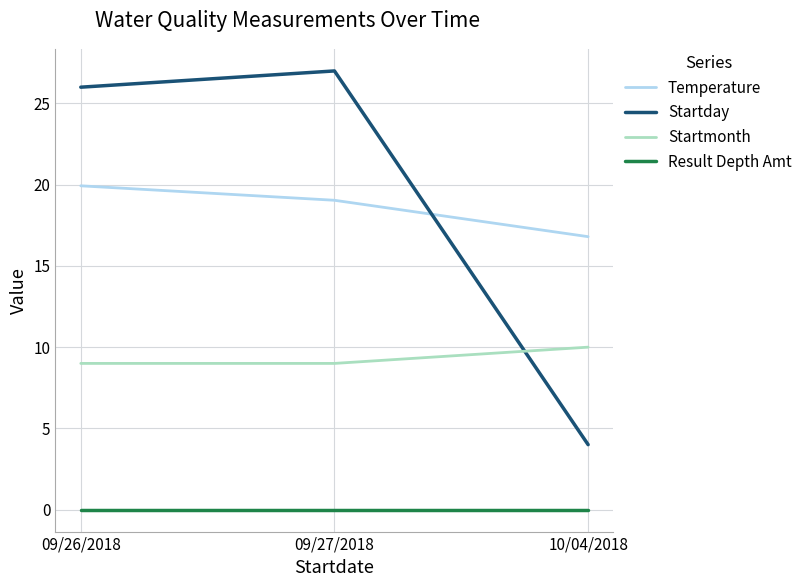

What is the sum of the Startmonth values at 10/04/2018 and 09/26/2018?

19.0